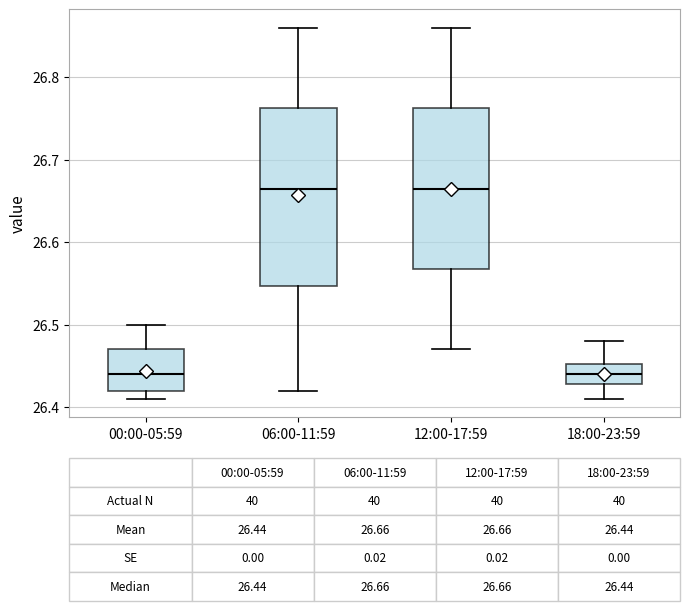

Which box is the tallest, from its lower edge to its upper edge?

06:00-11:59